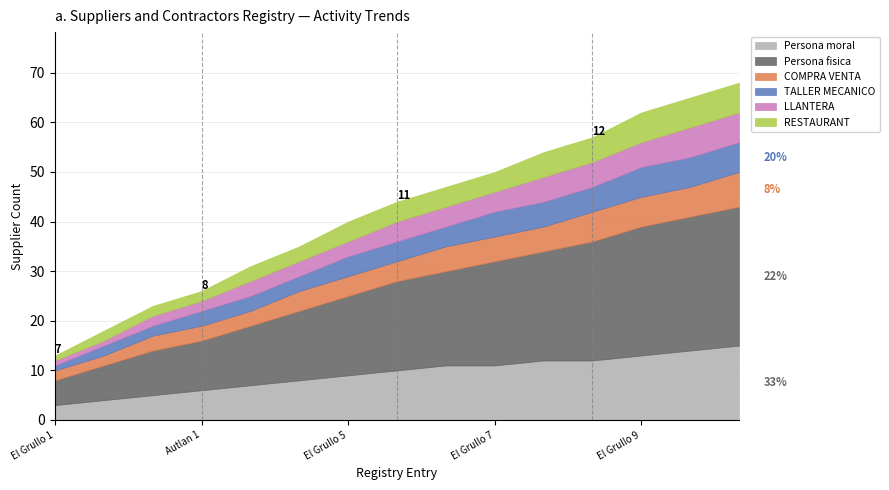

What is the lowest value of the Persona moral series?

3